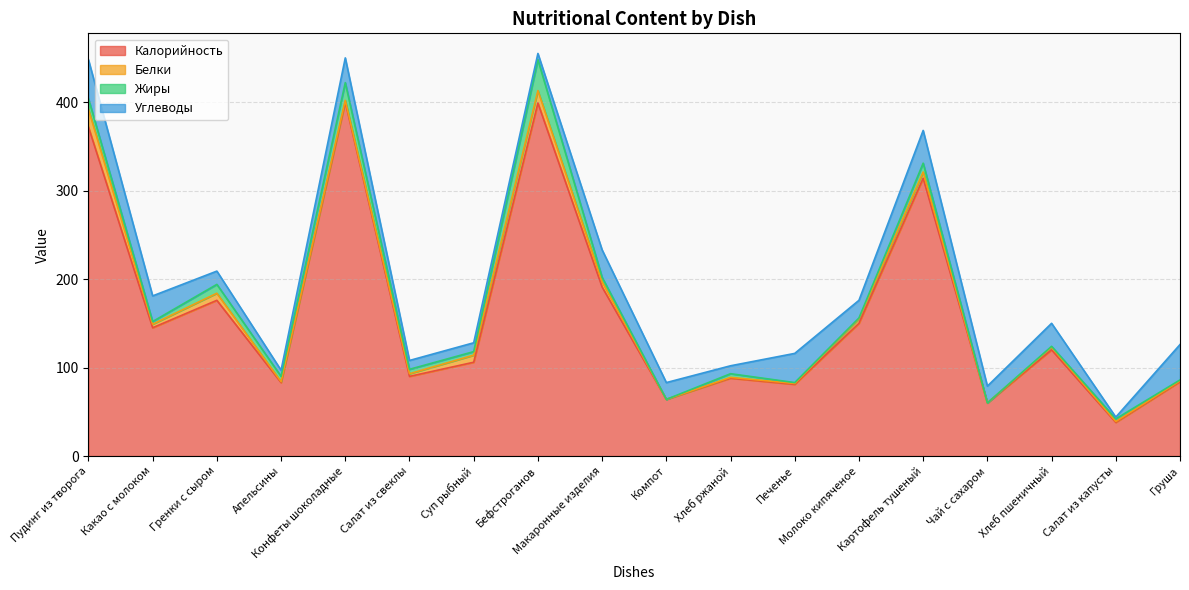

At how many categories does at least one series exceed 372?

2